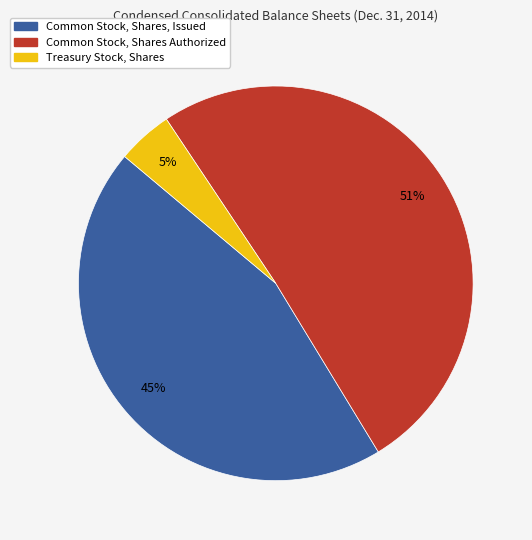

Which has a higher value, Common Stock, Shares, Issued or Treasury Stock, Shares?

Common Stock, Shares, Issued